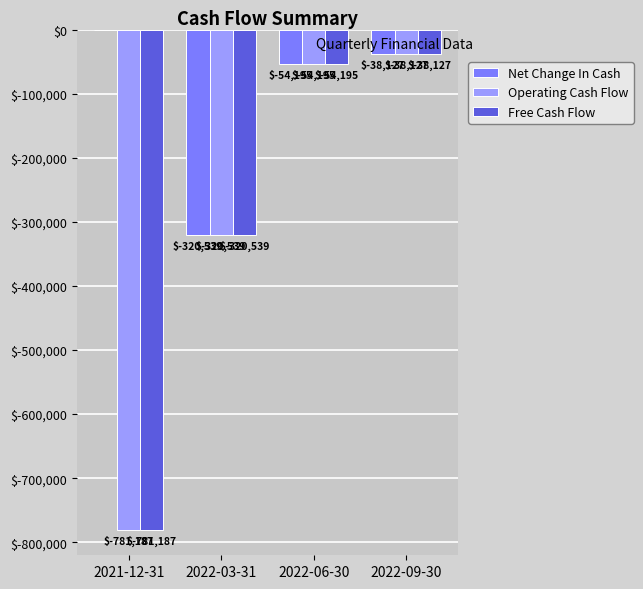

What is the approximate value of Net Change In Cash at 2022-09-30, to the nearest 100?

-38100